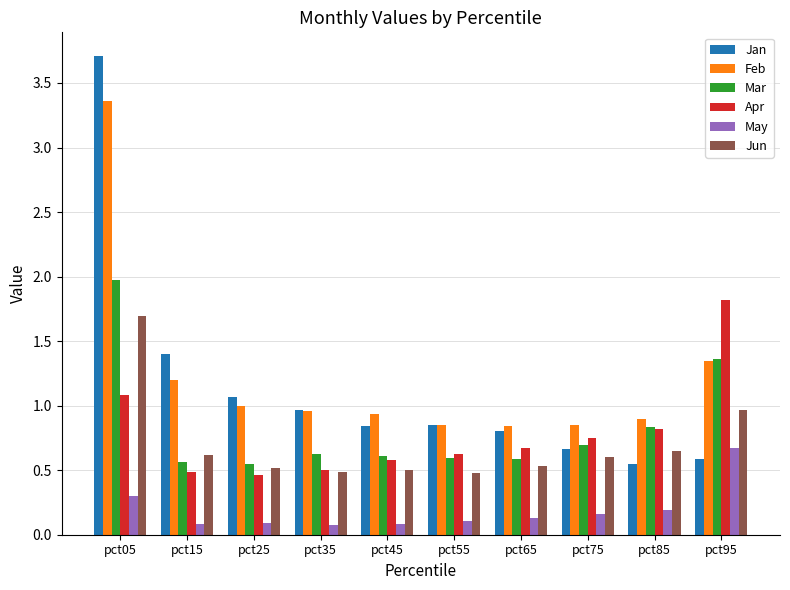

How many data points does each series have?

10